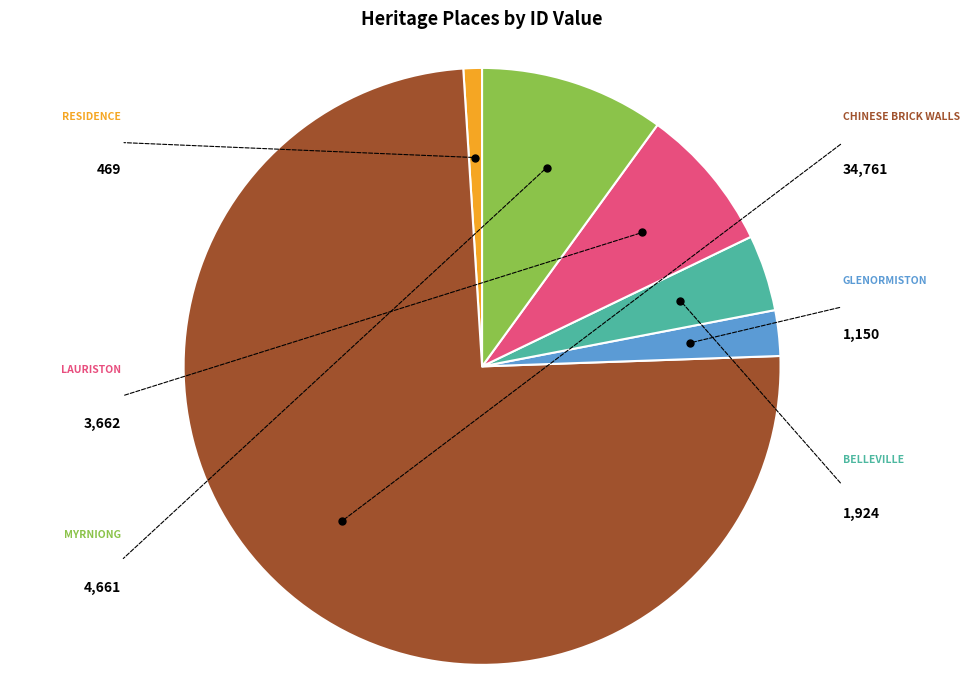

How many segments does this pie chart have?

6